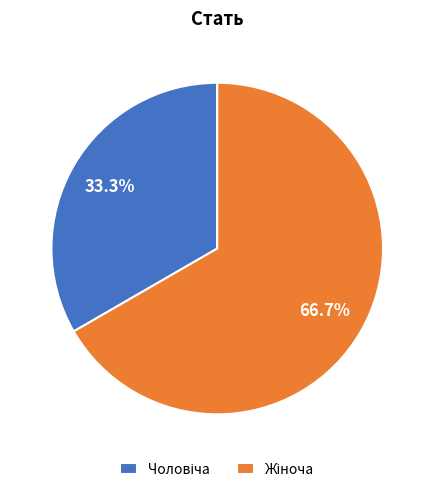

Does any single category account for the majority?

Yes